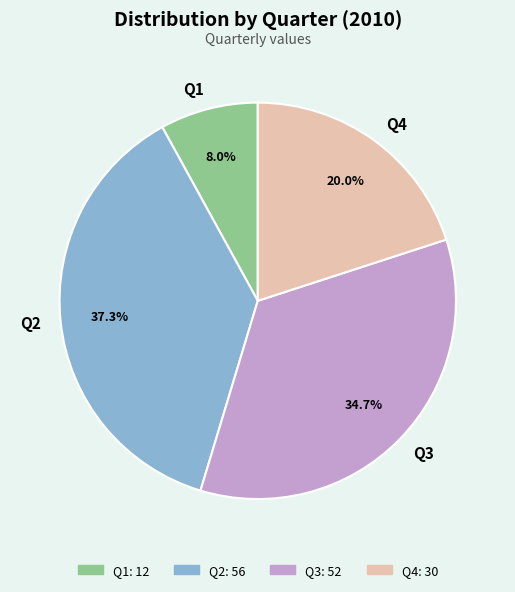

The Q4 slice represents 26% of the pie. True or false?

False